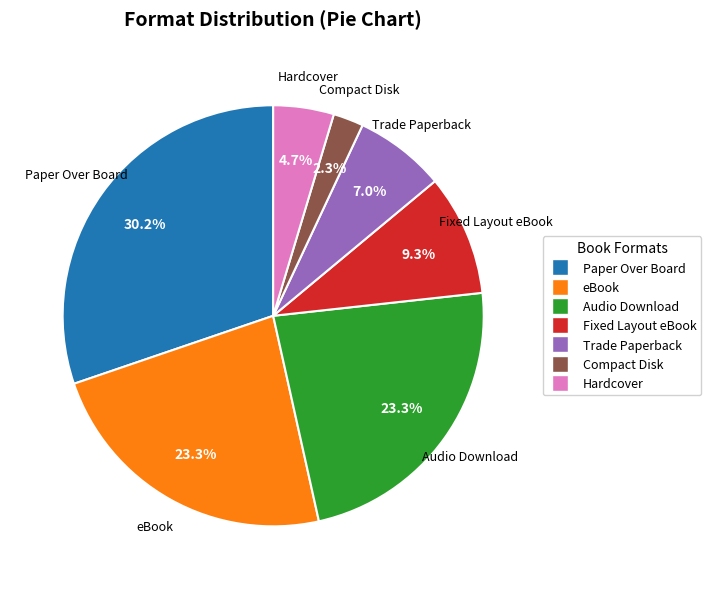

Is Compact Disk the majority of the pie?

No